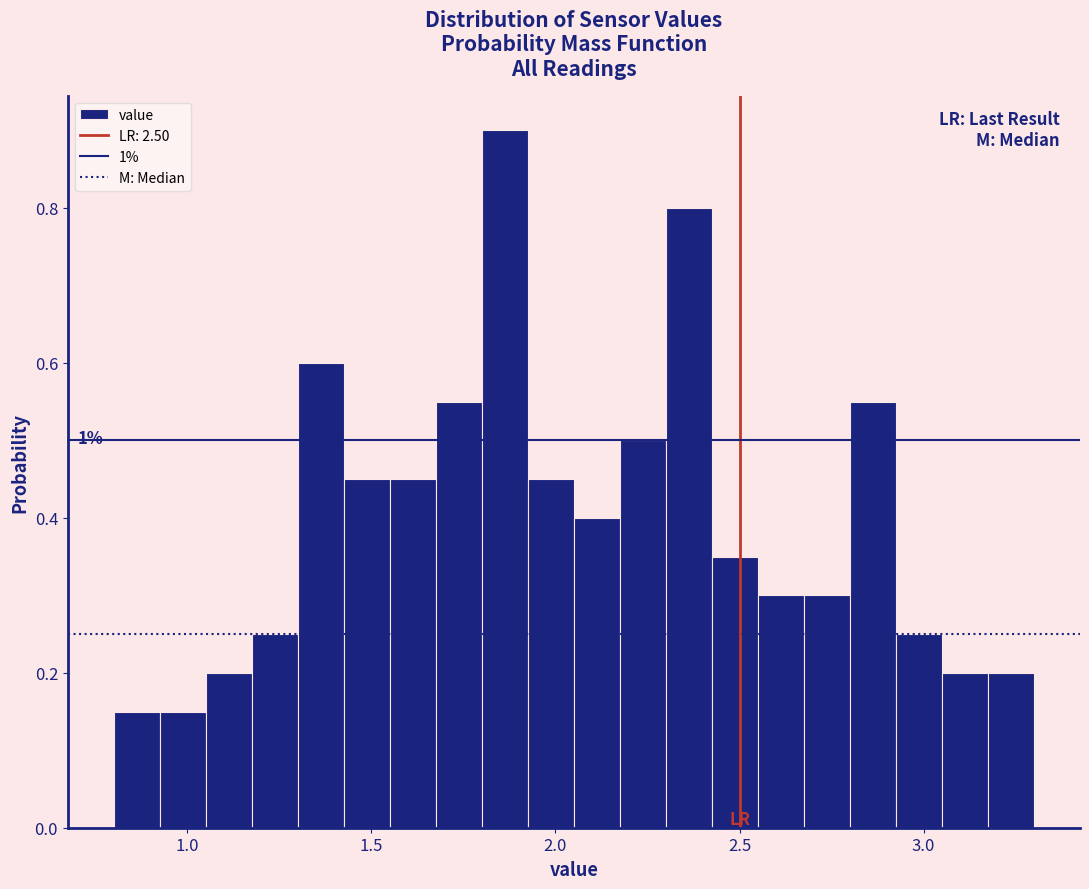

Around what value on the x-axis is the tallest bar? Give the approximate position of its centre, as read against the axis.

1.85